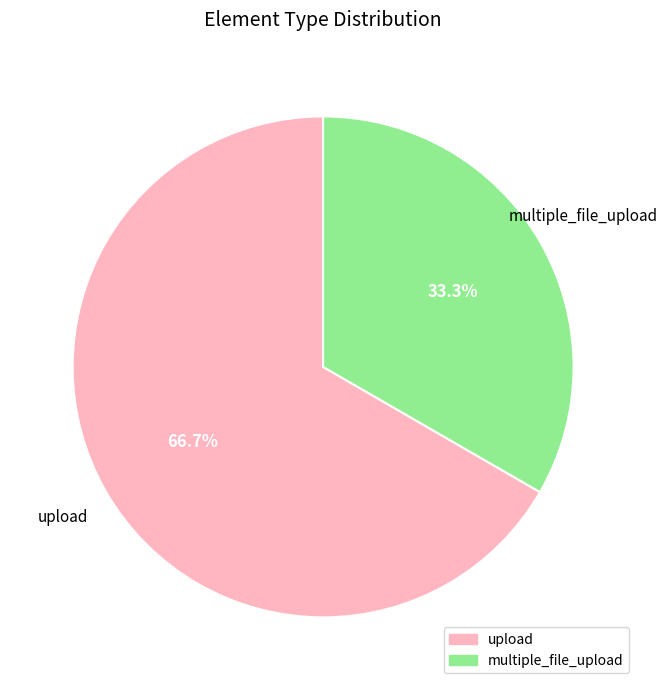

Does any single category account for the majority?

Yes